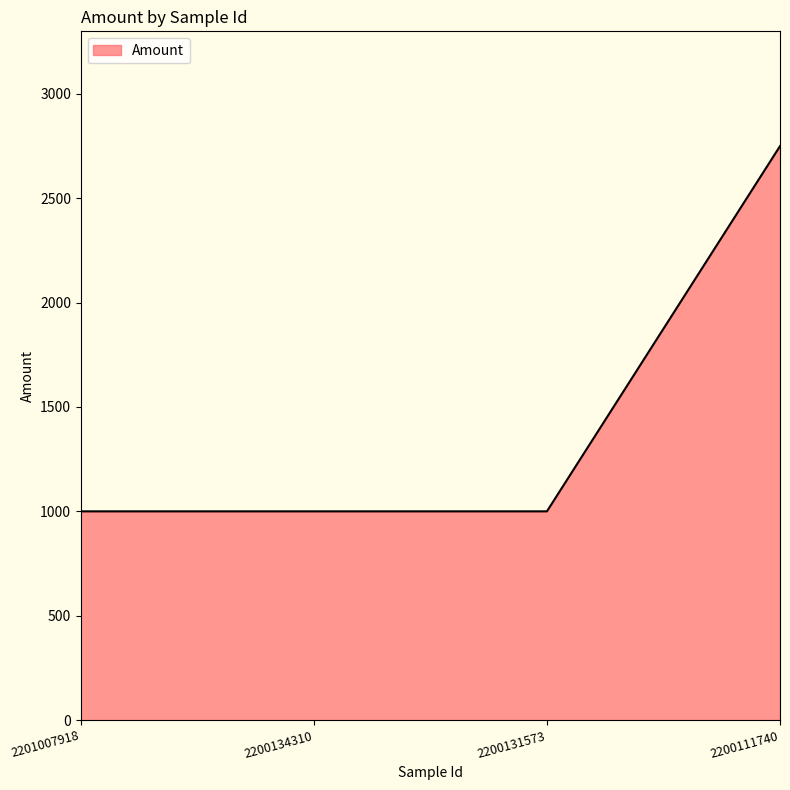

Which category has the highest value across all series?

2200111740